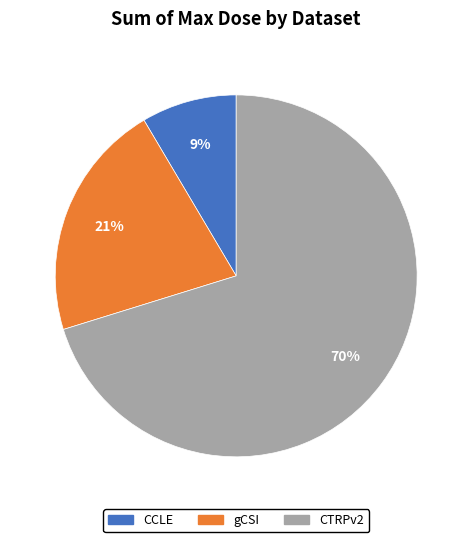

Is the sum of CTRPv2 and CCLE greater than half?

Yes